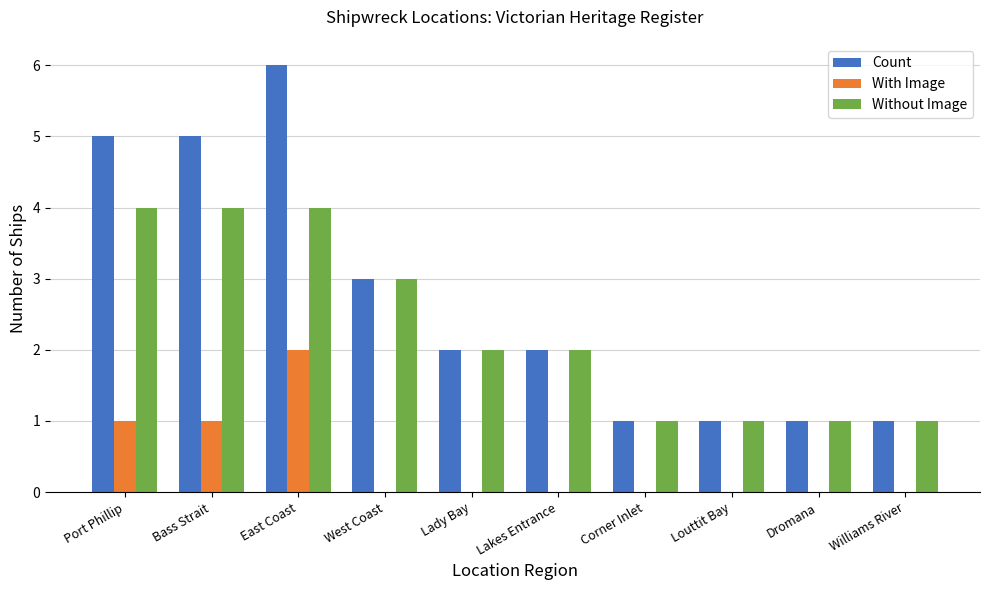

Which series has the largest total across all categories?

Count